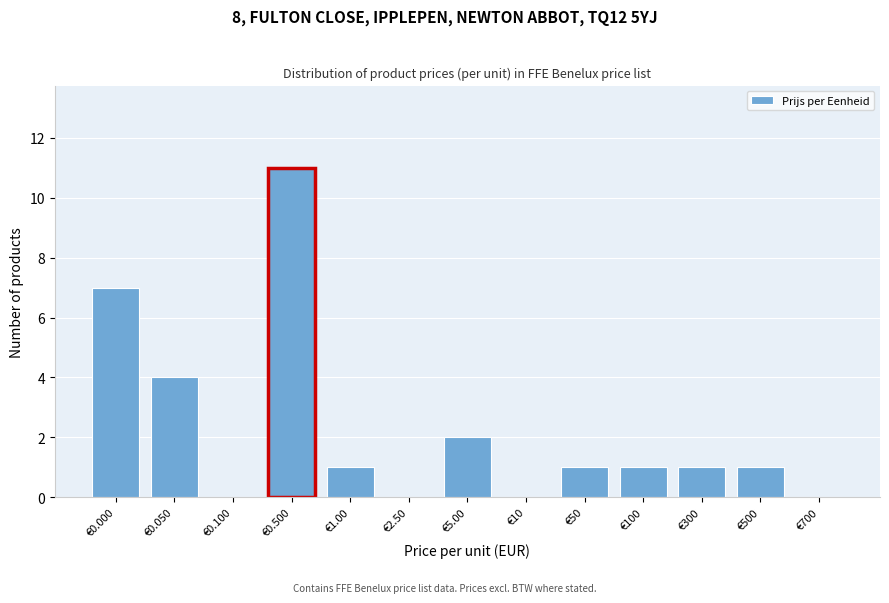

Reading left to right, transcribe all the data shown in this chart.

€0.000=7	€0.050=4	€0.100=0	€0.500=11	€1.00=1	€2.50=0	€5.00=2	€10=0	€50=1	€100=1	€300=1	€500=1	€700=0